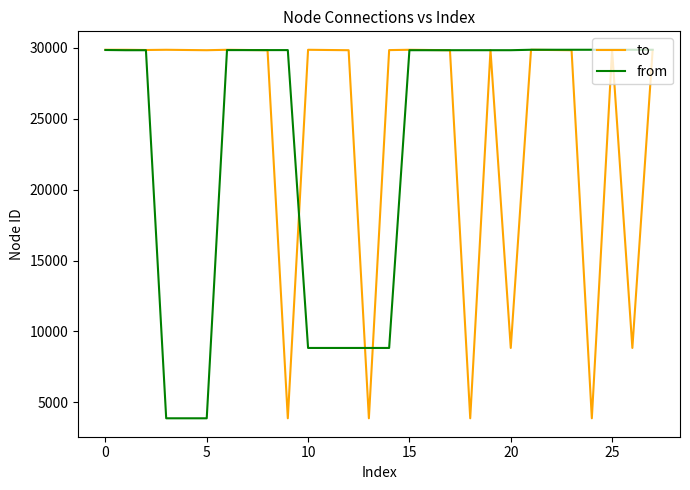

What is the minimum value shown in the chart?

3879